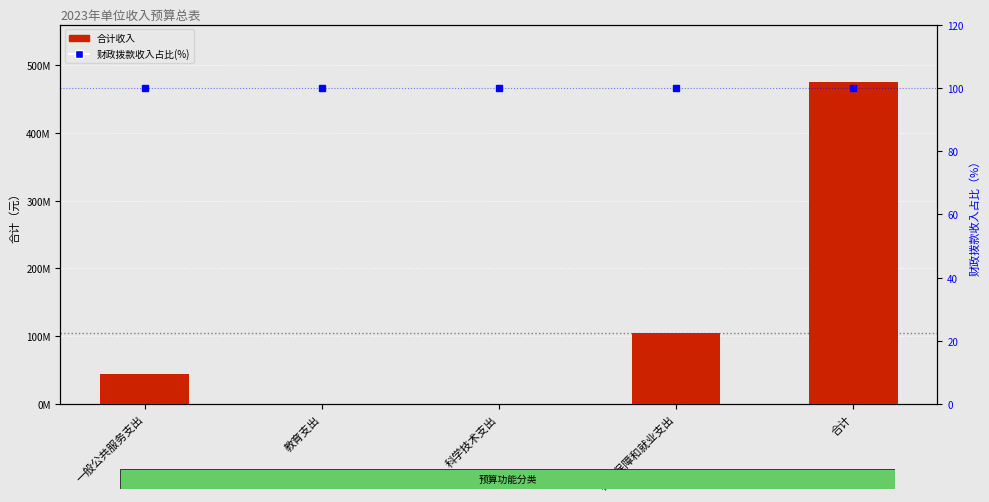

At how many categories does at least one series exceed 109244204?

1